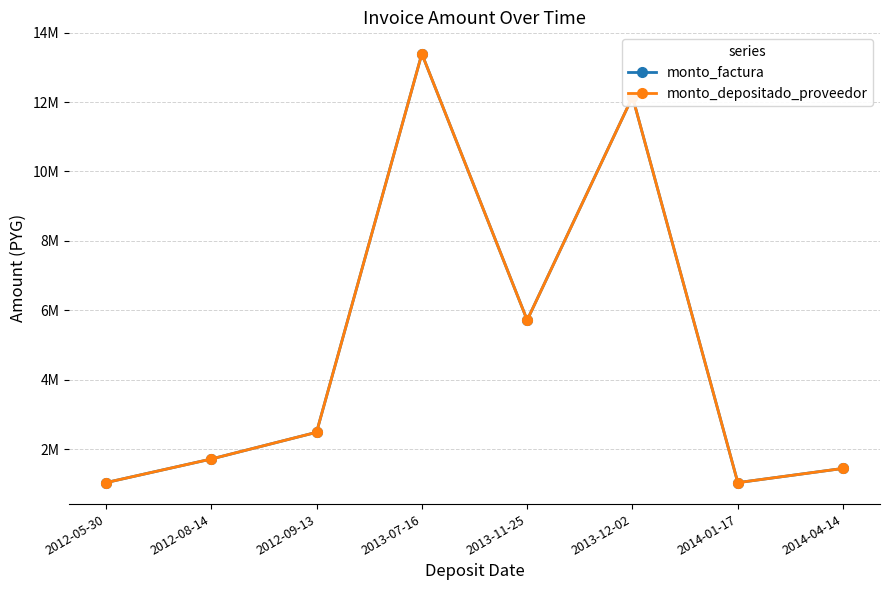

What is the sum of all monto_factura values?

39000000